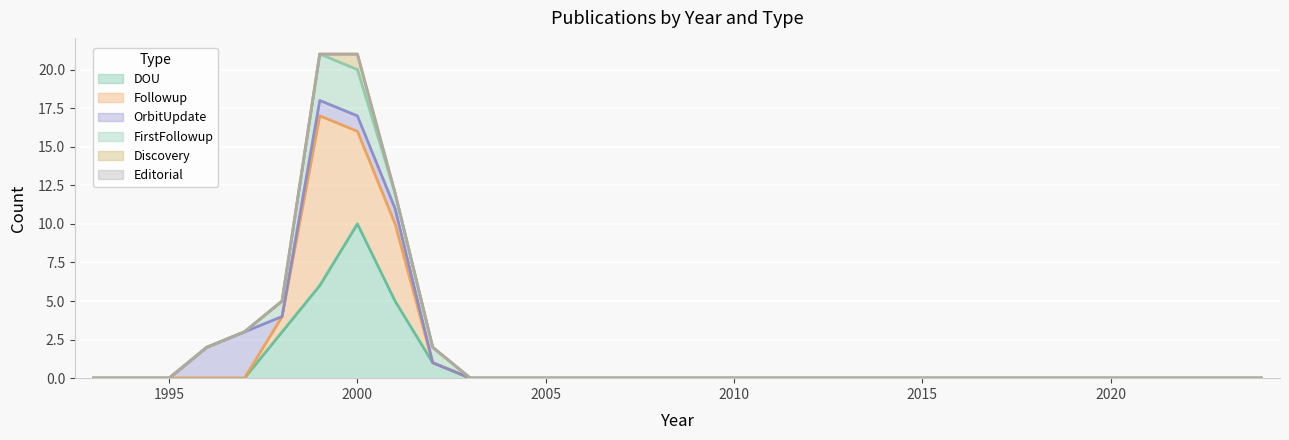

At 2006, list the series in order from largest to smallest.

DOU, Followup, OrbitUpdate, FirstFollowup, Discovery, Editorial